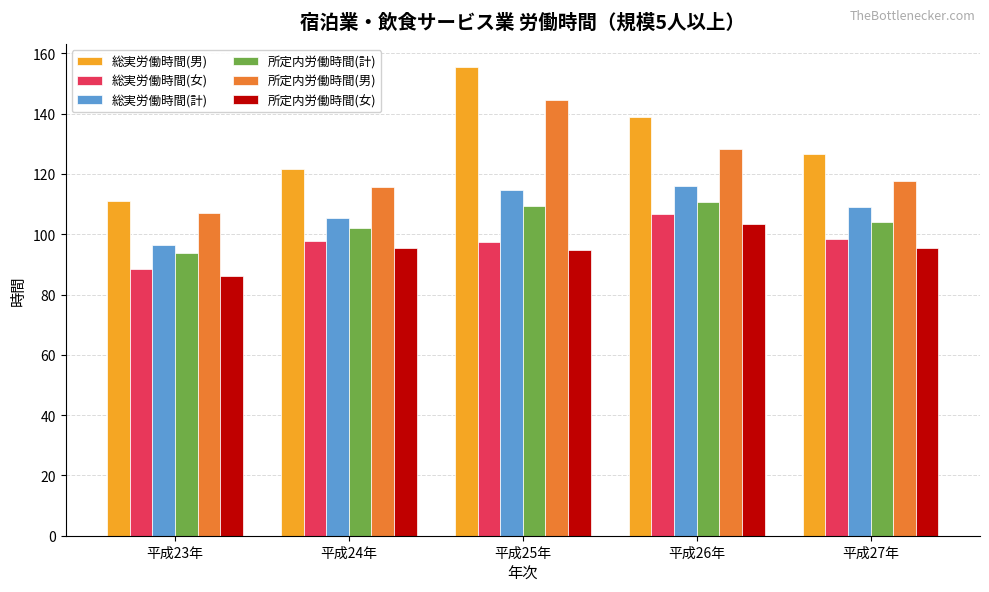

What is the approximate value of 所定内労働時間(計) at 平成25年?

109.4